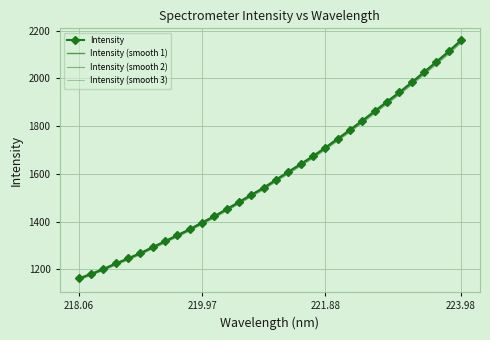

What is the value of the Intensity (smooth 3) point at the 22nd from the left?

1737.0